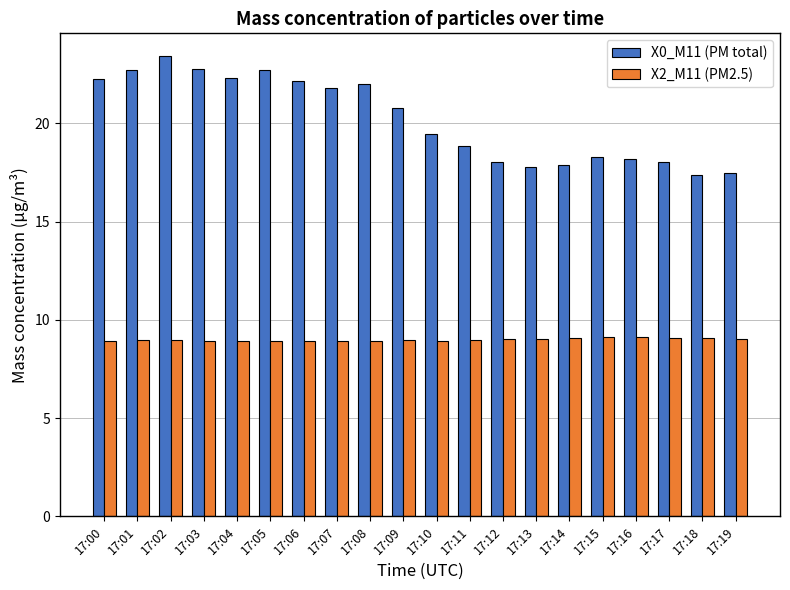

Are the bars horizontal?

No